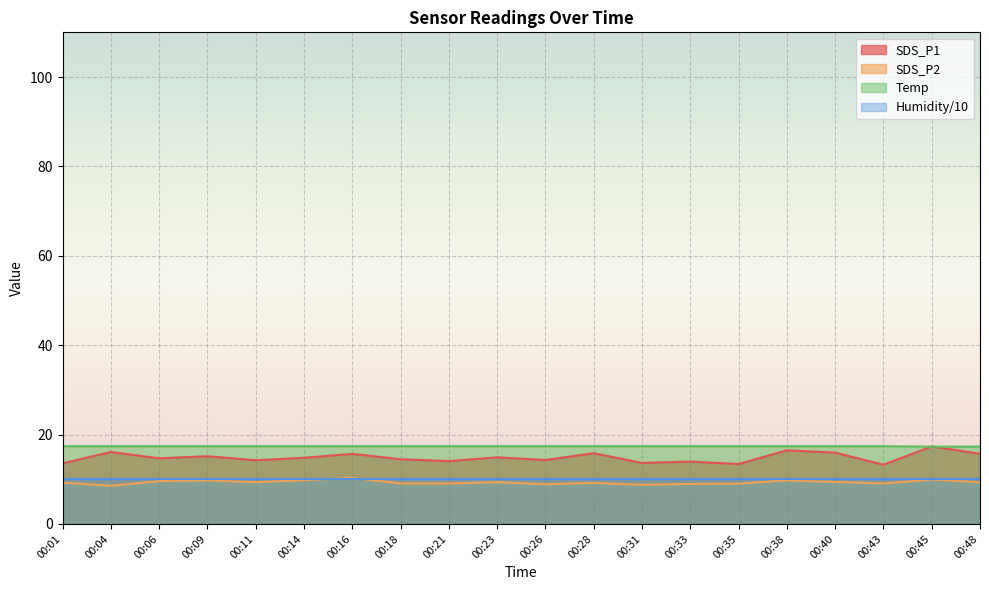

Which label corresponds to the smallest value in the chart?

00:04